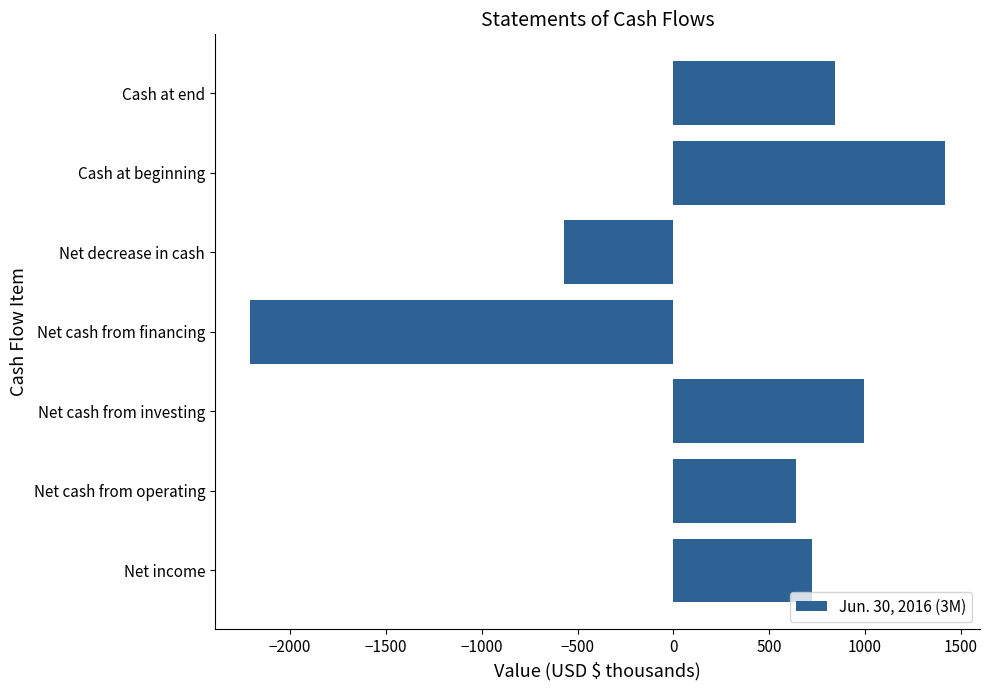

Which category has the highest value across all series?

Cash at beginning